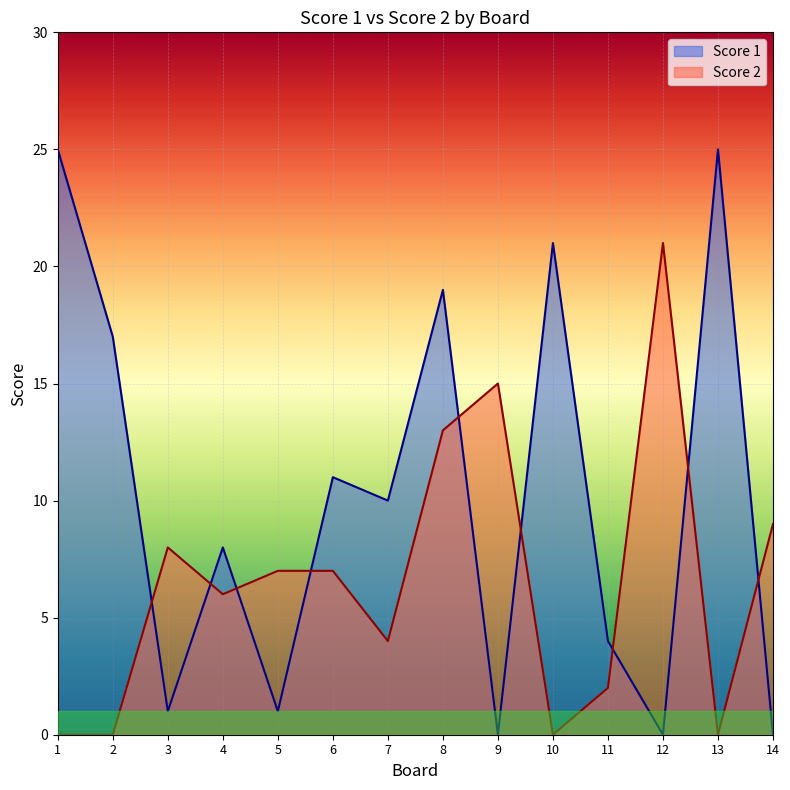

What are all the series names shown in the legend?

Score 1, Score 2